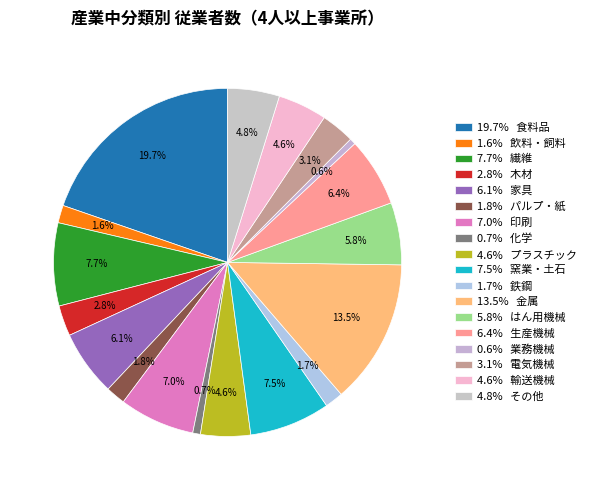

How many segments does this pie chart have?

18